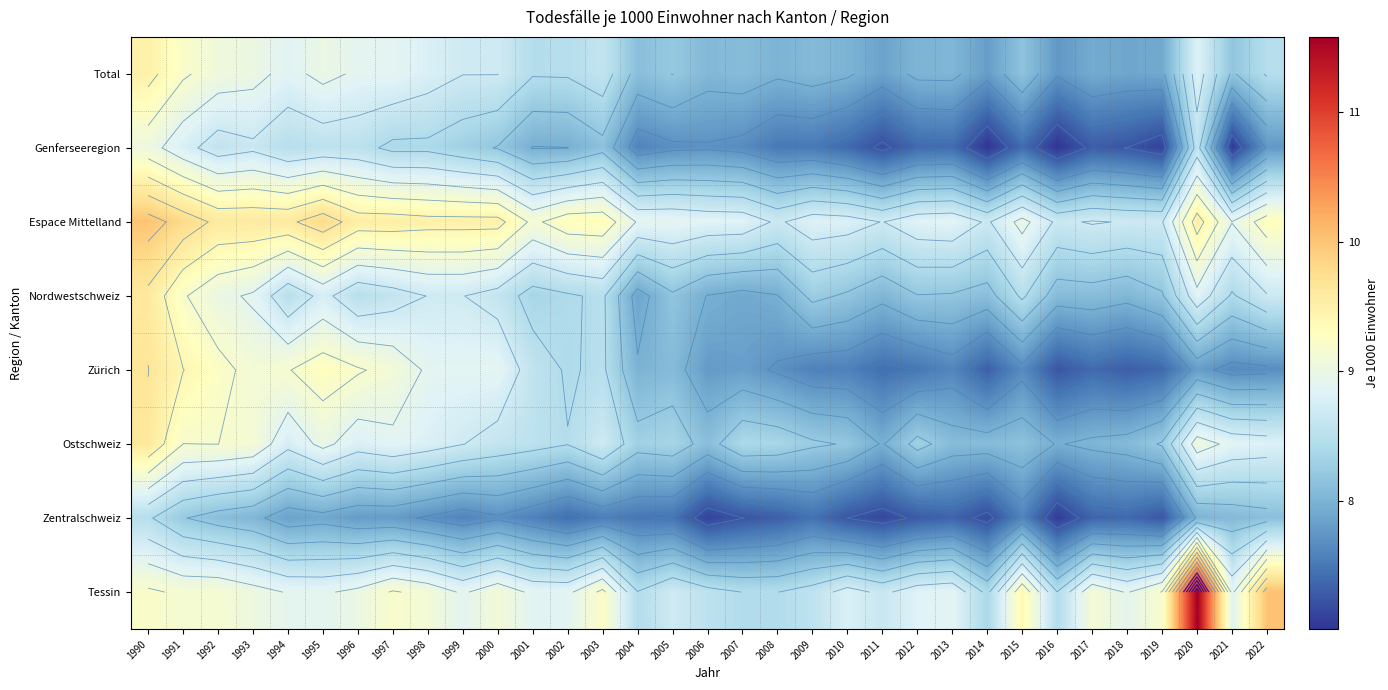

Where does the Espace Mittelland series first go above 9?

1990